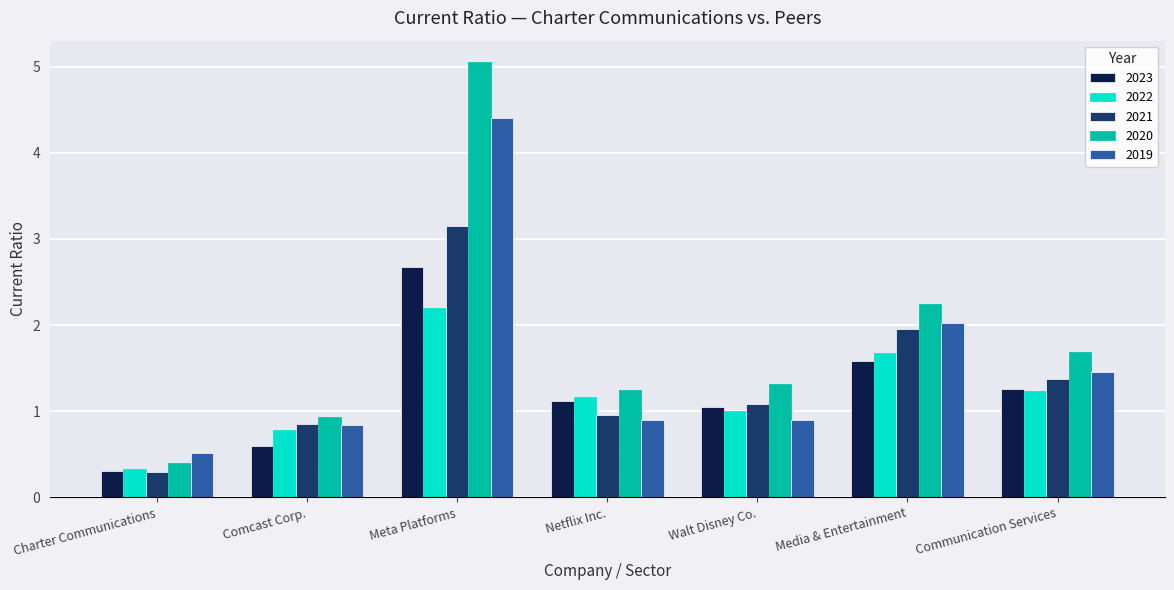

What is the average value of the 2022 series?

1.2